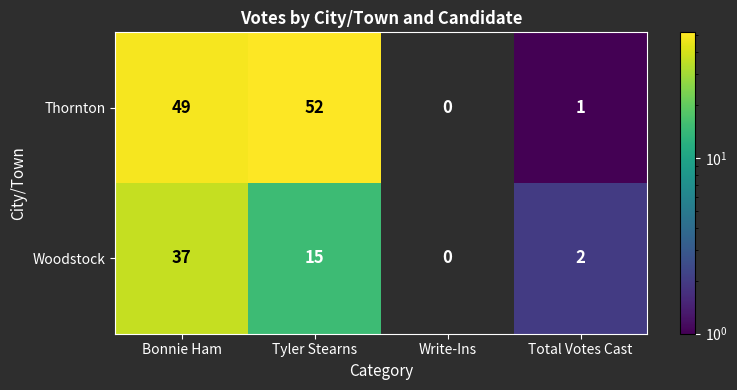

True or false: Woodstock has a value of 3 at Total Votes Cast.

False